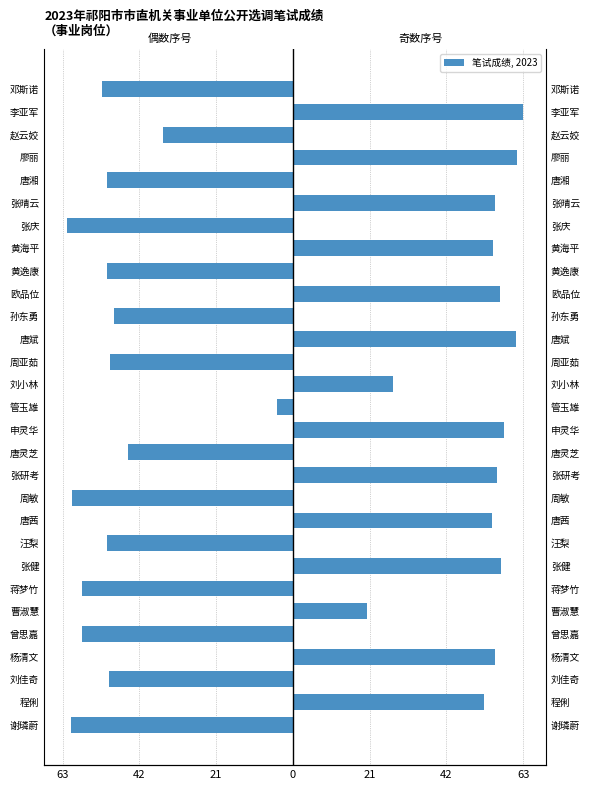

How many values in 奇数序号 are above zero?

14